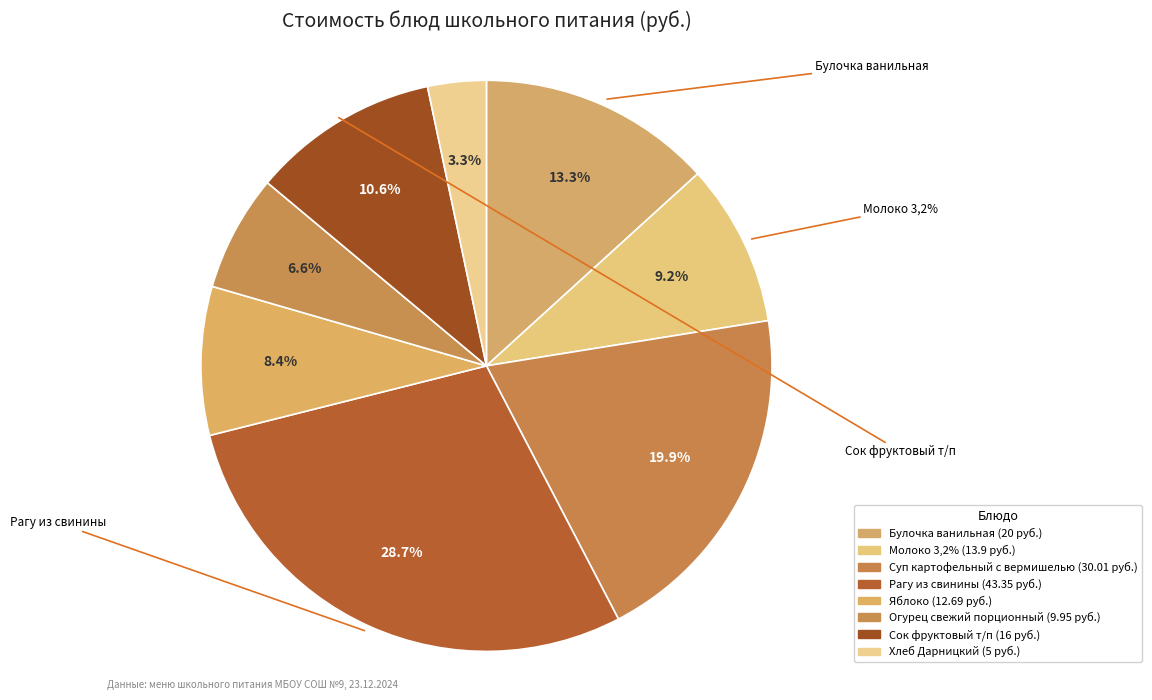

To the nearest percent, what portion does Суп картофельный с вермишелью represent?

20%